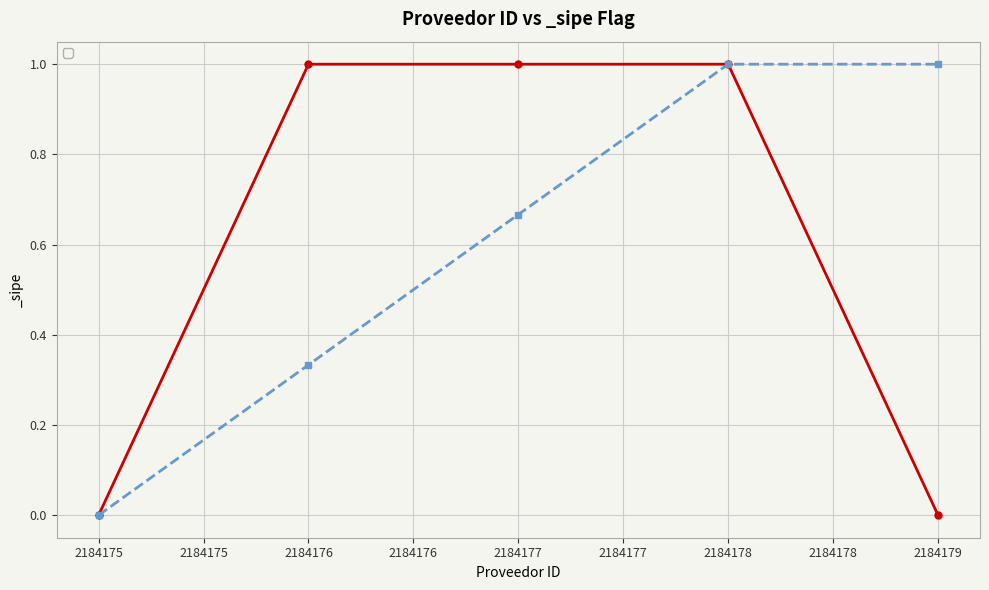

Rank the categories by value from highest to lowest.

2184176, 2184177, 2184178, 2184175, 2184179